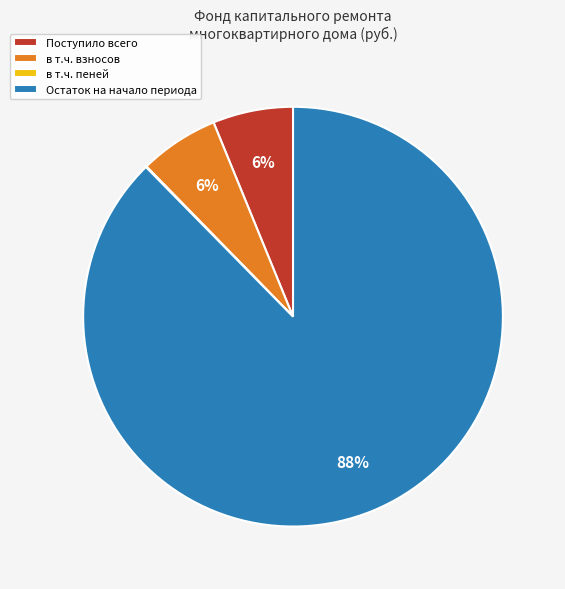

Is it true that Поступило всего is 1% of the pie?

False